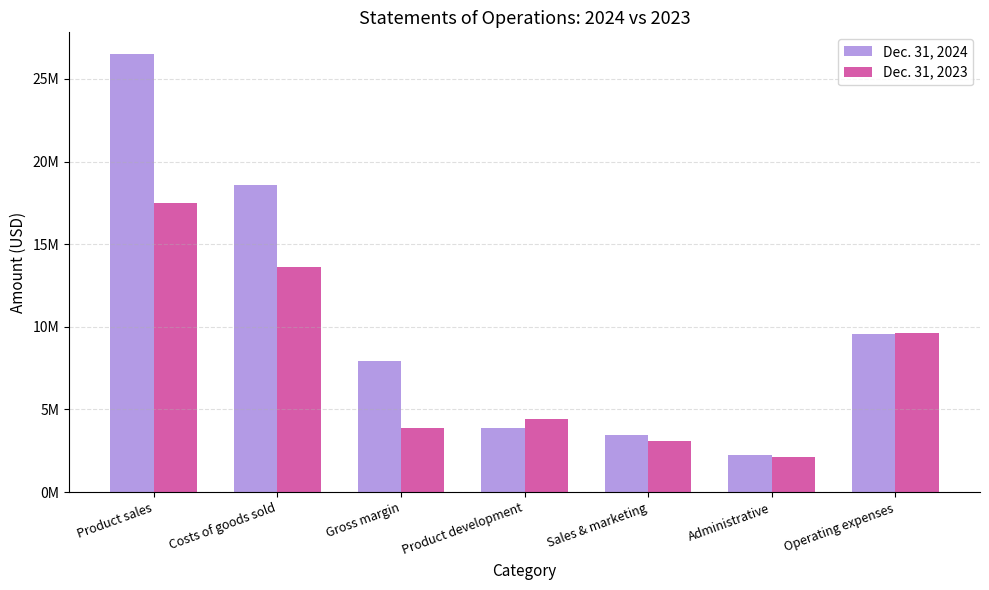

At how many categories does at least one series exceed 6697089?

4